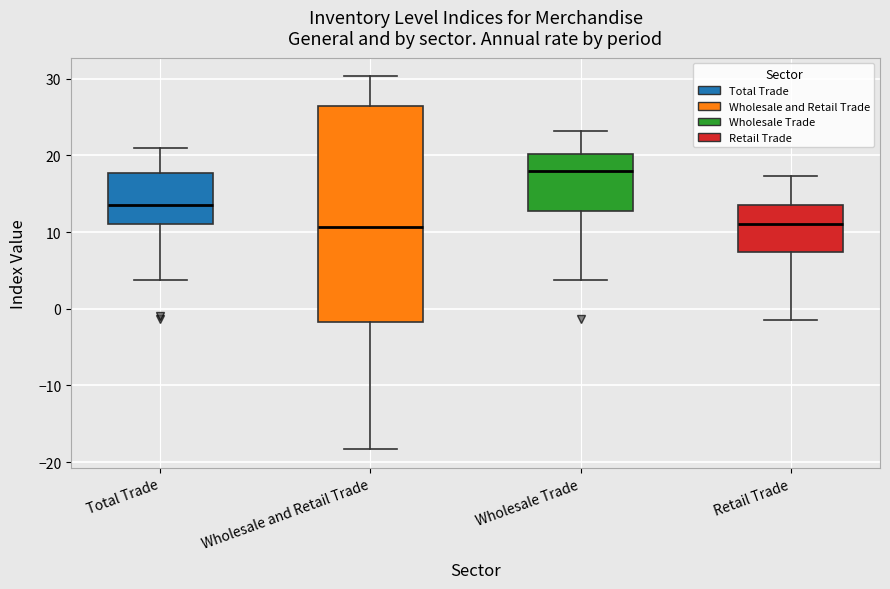

Reading left to right, read every box against the y-axis: the position of its median line, the range the box covers, and the ends of its whiskers. The values are not printed on the chart, so give them approximately, as read against the axis.

Total Trade: median 14, box 11 to 18, whiskers 4 to 21
Wholesale and Retail Trade: median 11, box -2 to 26, whiskers -18 to 30
Wholesale Trade: median 18, box 13 to 20, whiskers 4 to 23
Retail Trade: median 11, box 7 to 14, whiskers -1 to 17